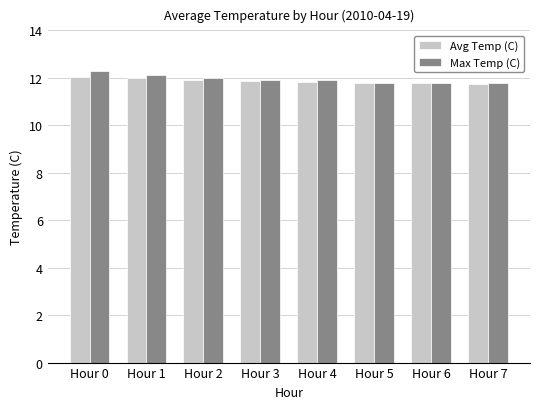

Is the value of Max Temp (C) at Hour 1 greater than the value of Avg Temp (C) at Hour 7?

Yes